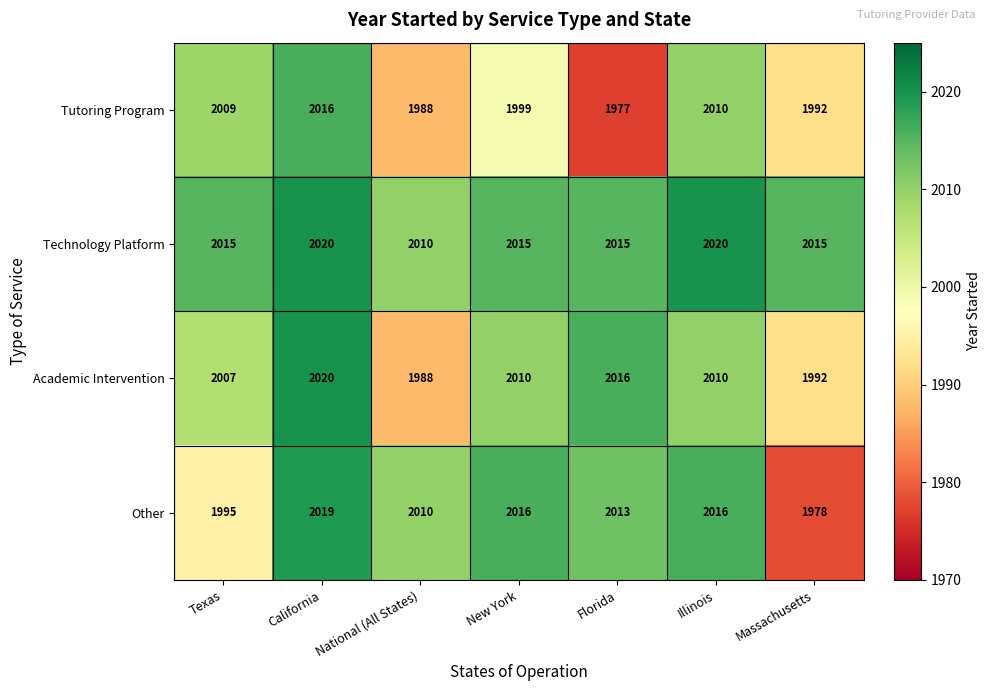

How many series are shown in this chart?

4